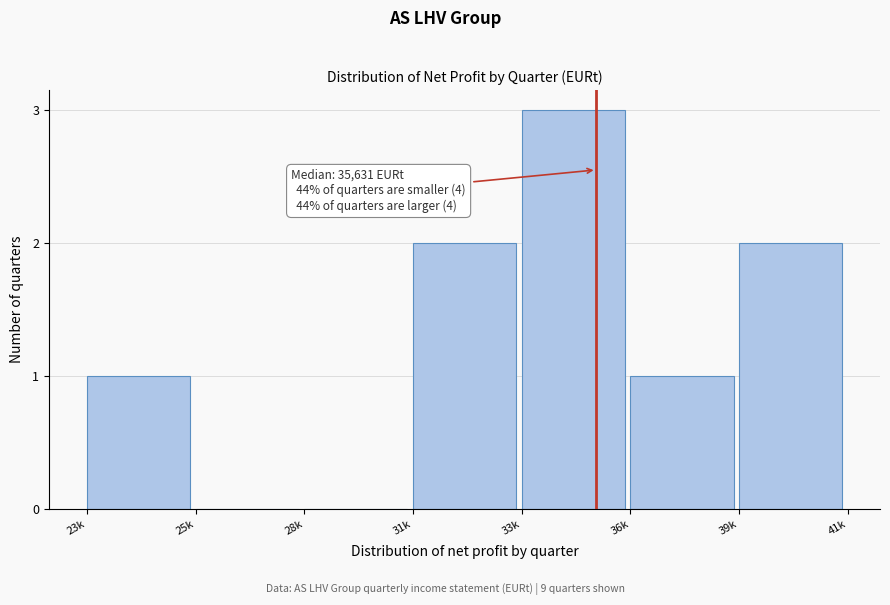

Reading right to left, list all the values displayed in this chart.

39k=2	36k=1	33k=3	31k=2	28k=0	25k=0	23k=1